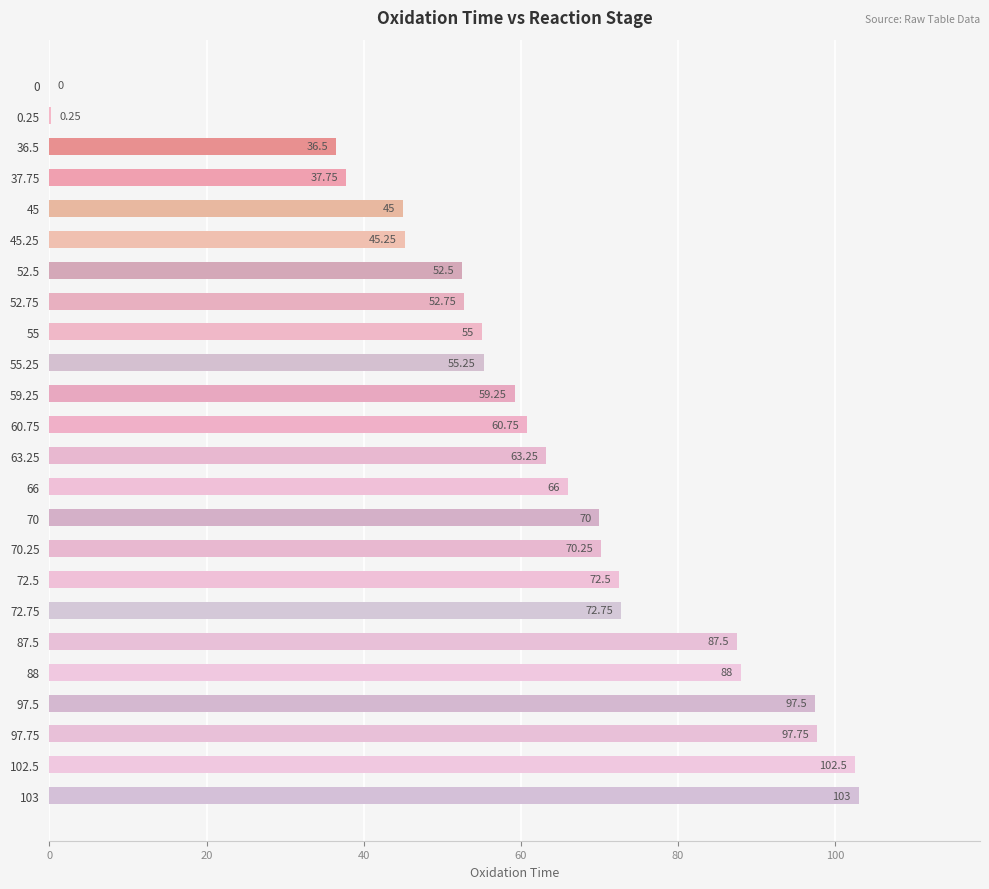

Approximately how many times larger is the value at 70 compared to 102.5?

0.7